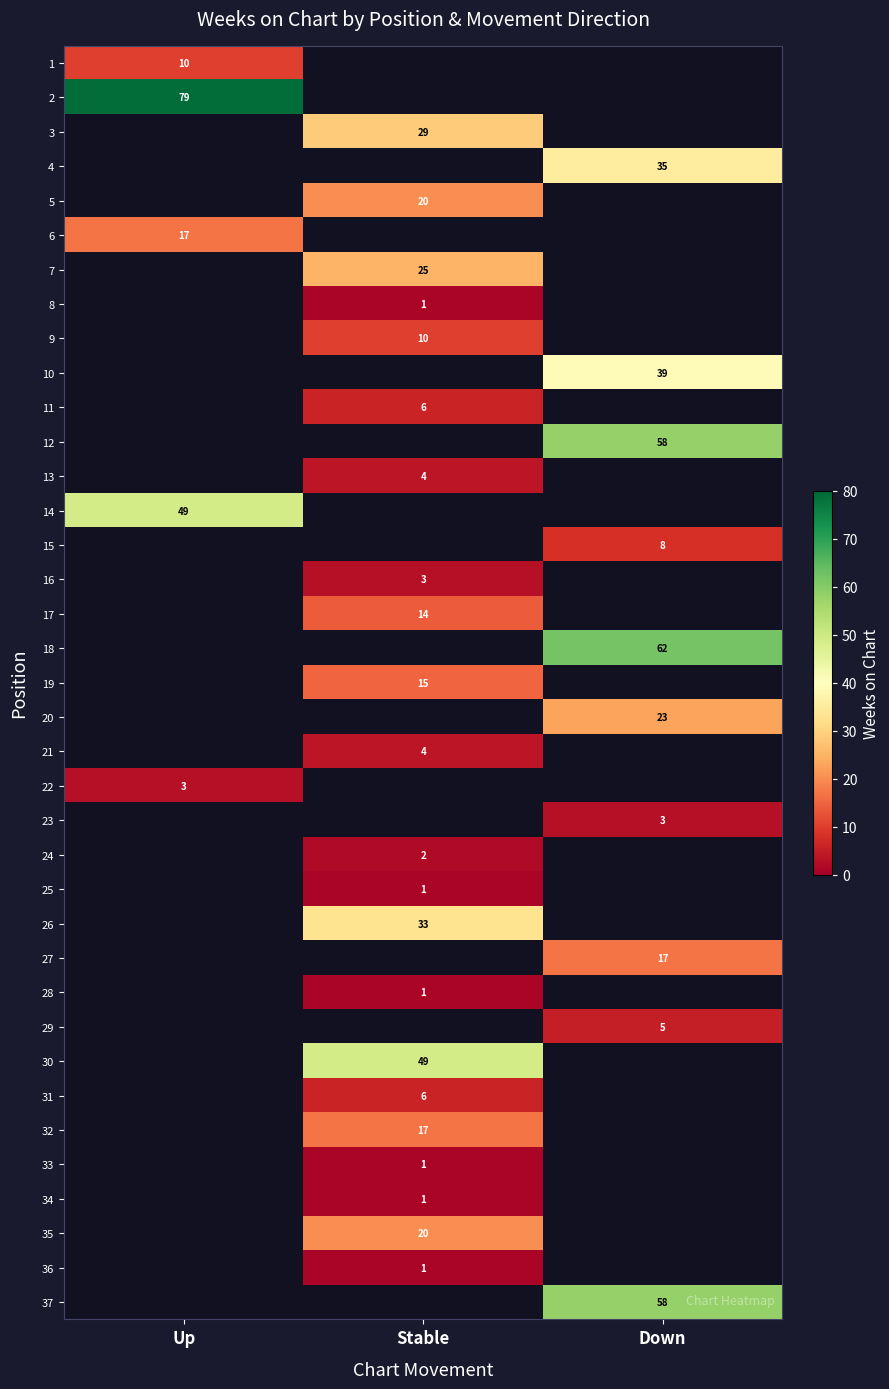

Is it true that 20 equals 13 at Down?

False